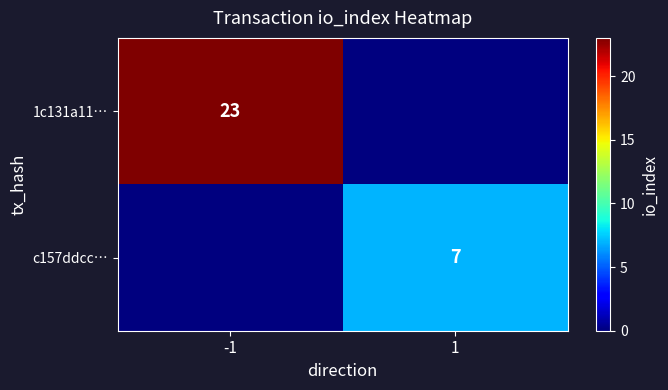

The 1c131a11… series shows 23 at -1. True or false?

True